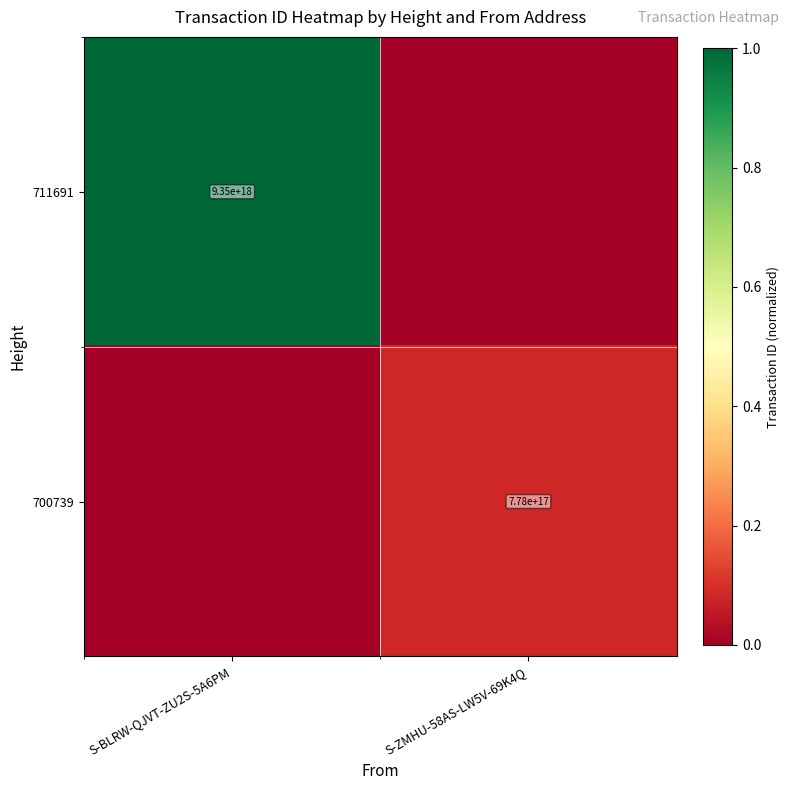

The value of 711691 at S-BLRW-QJVT-ZU2S-5A6PM is 9350000000000000000. True or false?

True